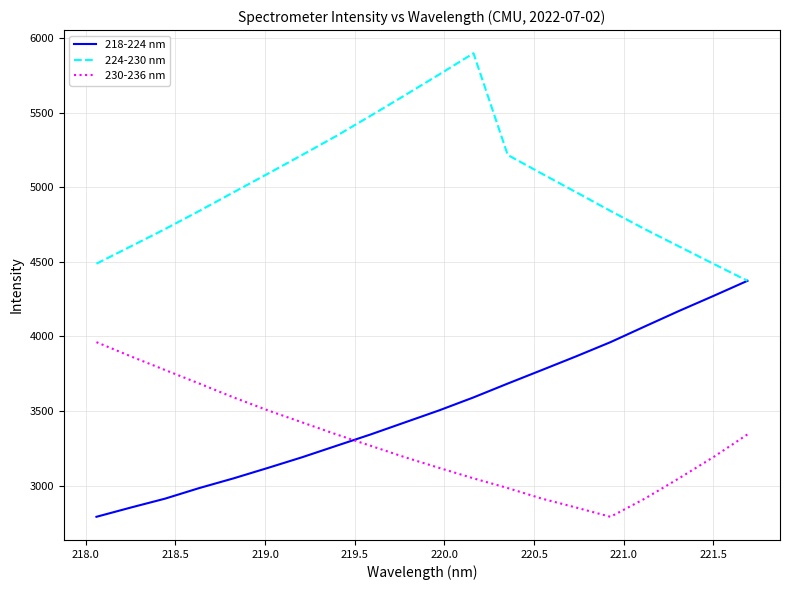

Which series has the largest total across all categories?

224-230 nm